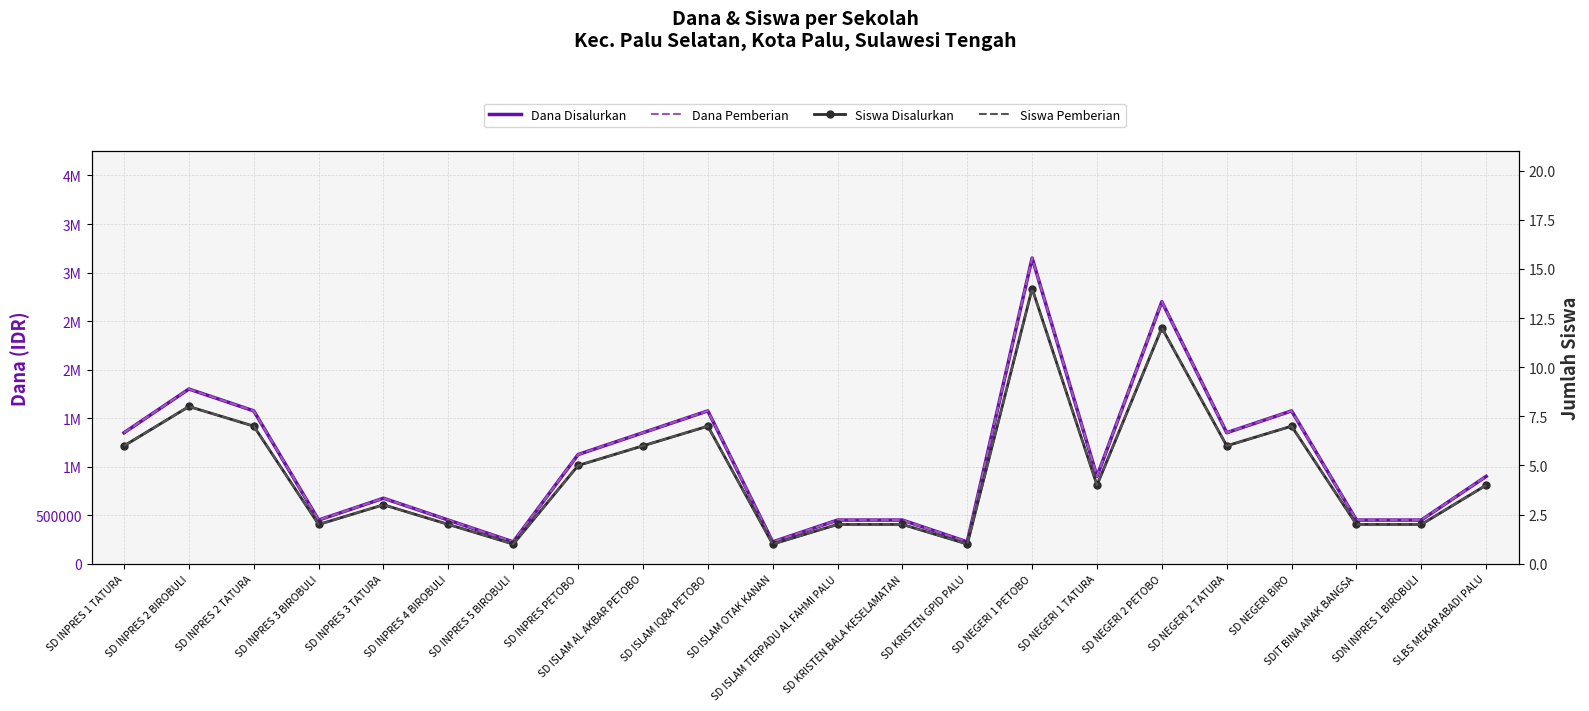

True or false: Siswa Disalurkan and Dana Pemberian intersect in this chart.

False